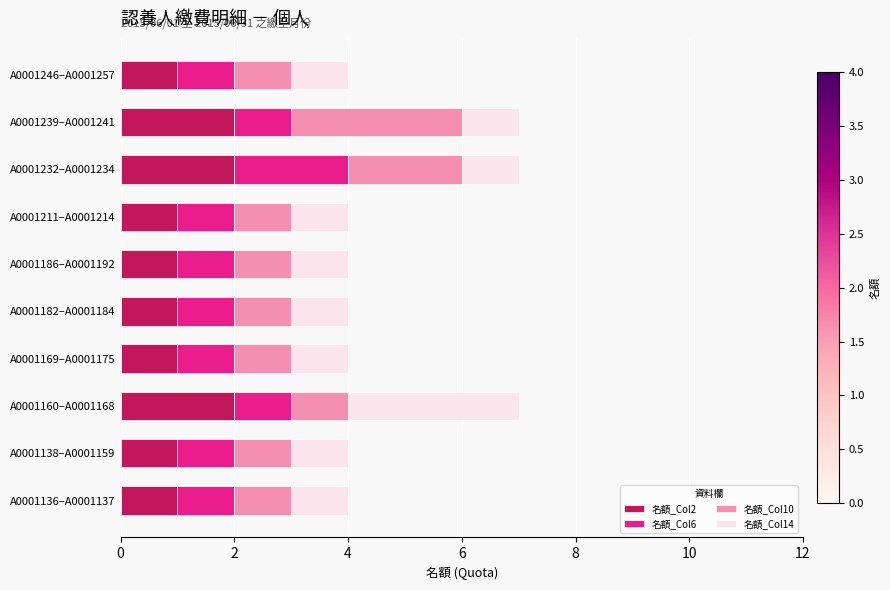

How many distinct data groups are displayed?

4